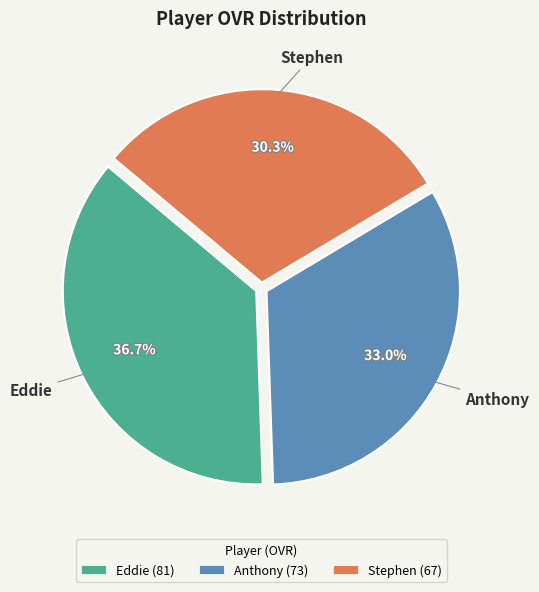

How many segments does this pie chart have?

3